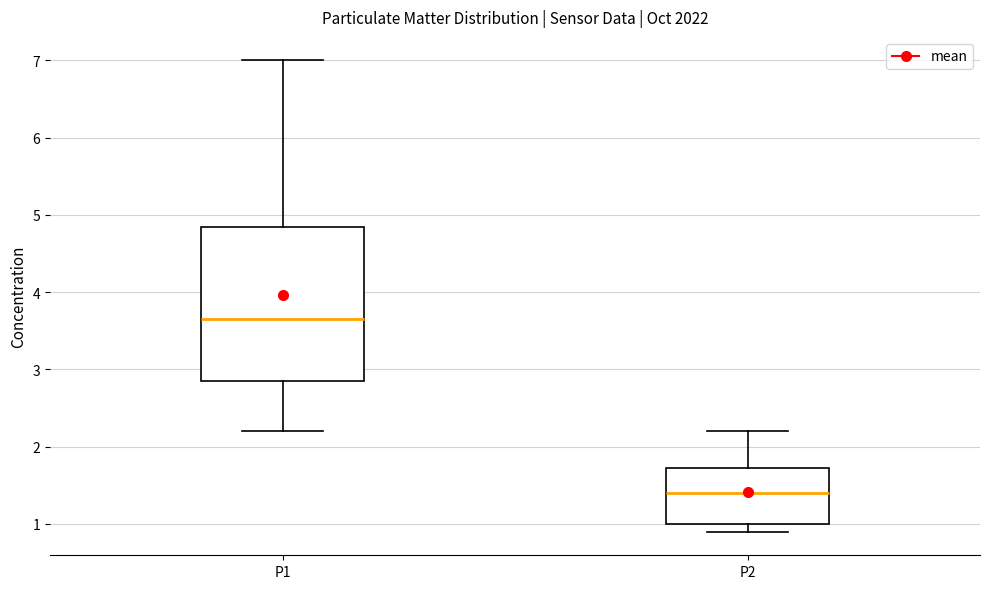

Reading left to right, transcribe this box plot: for each box, give where its median line is, the range the box spans, and where its two whiskers end, as read against the y-axis. The values are not printed on the chart, so give them approximately, as read against the axis.

P1: median 3.7, box 2.9 to 4.9, whiskers 2.2 to 7.0
P2: median 1.4, box 1.0 to 1.7, whiskers 0.9 to 2.2